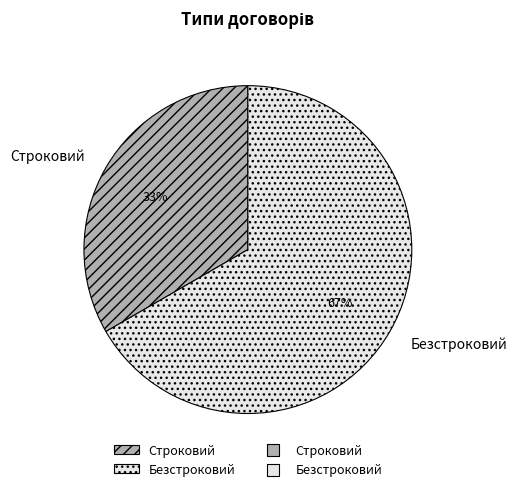

True or false: Безстроковий accounts for 67% of the total.

True